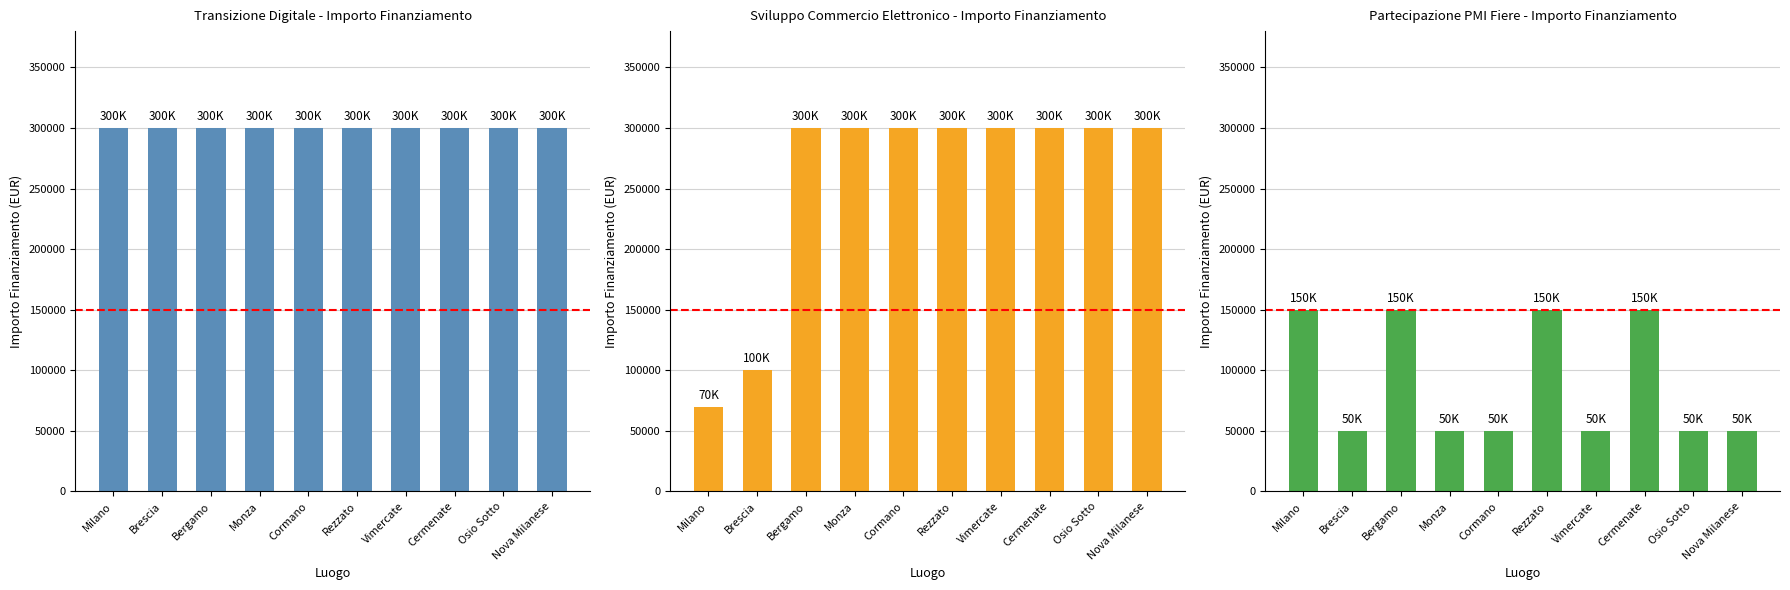

Reading left to right, transcribe all the data shown in this chart.

Transizione digitale ed ecologica: 300000	300000	300000	300000	300000	300000	300000	300000	300000	300000
Sviluppo del commercio elettronico: 70000	100000	300000	300000	300000	300000	300000	300000	300000	300000
Partecipazione delle pmi a fiere: 150000	50000	150000	50000	50000	150000	50000	150000	50000	50000